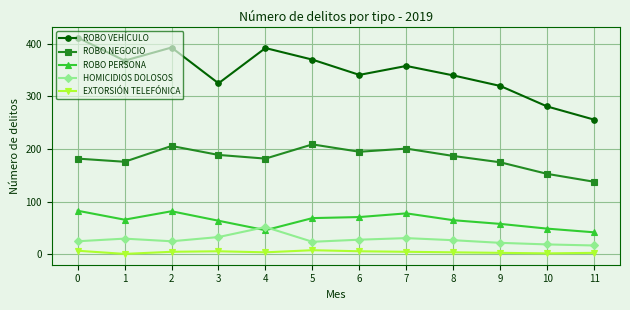

The value of HOMICIDIOS DOLOSOS at 0 is 44. True or false?

False